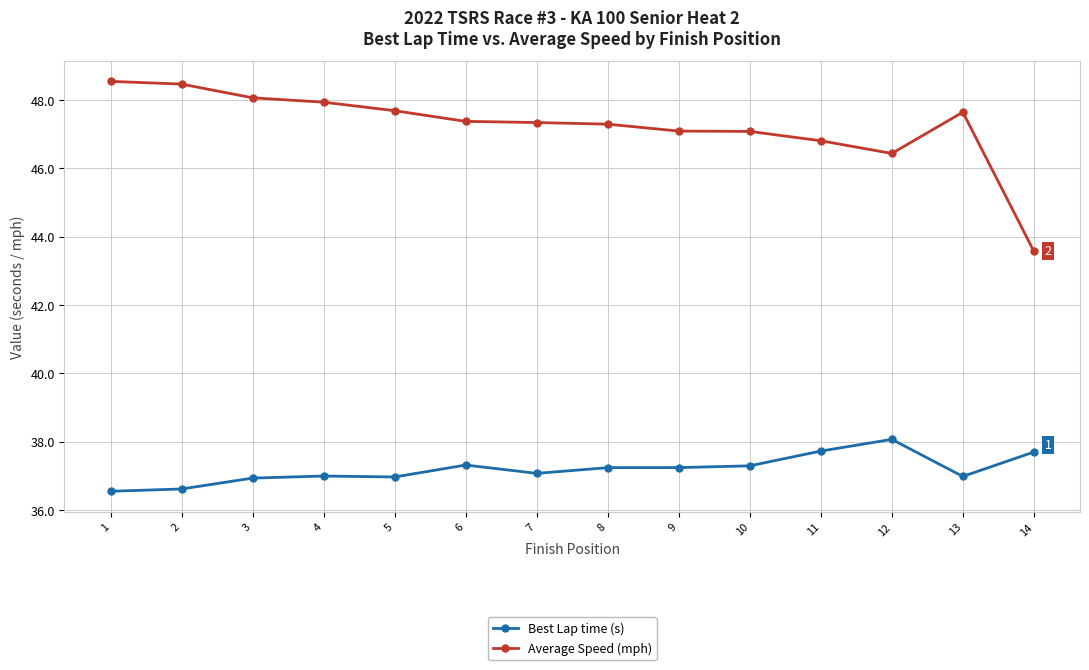

What is the difference between the Best Lap time (s) values at 11 and 13?

0.7